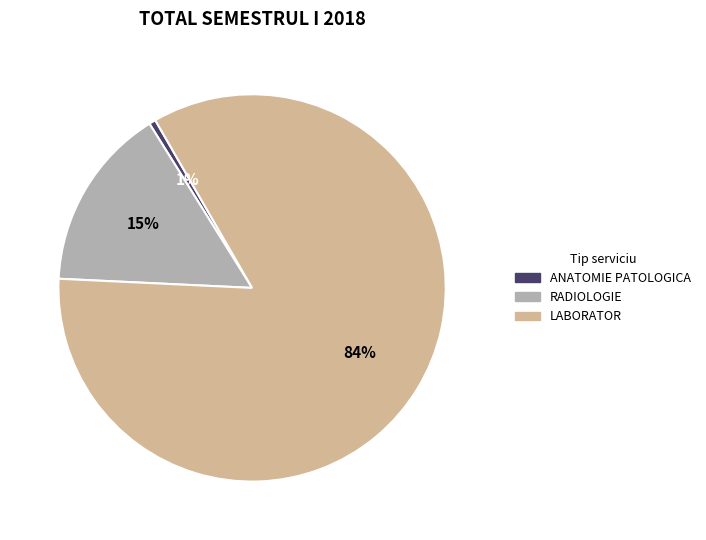

What percentage is the LABORATOR slice, to the nearest percent?

84%